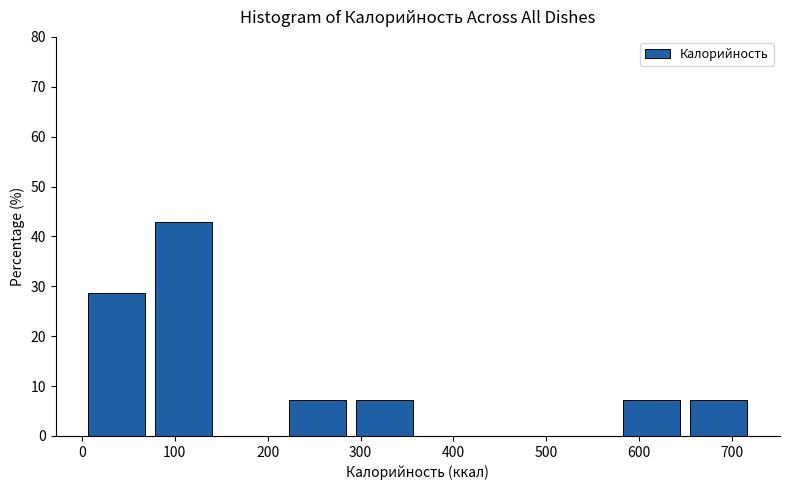

Which range on the x-axis has the tallest bar?

79 to 151